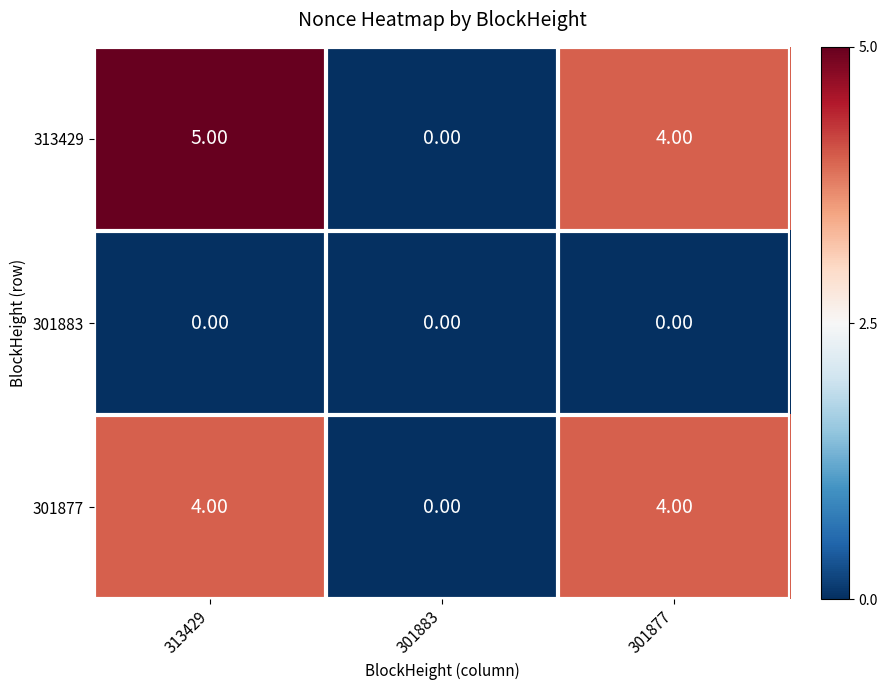

Which series has the largest total across all categories?

313429